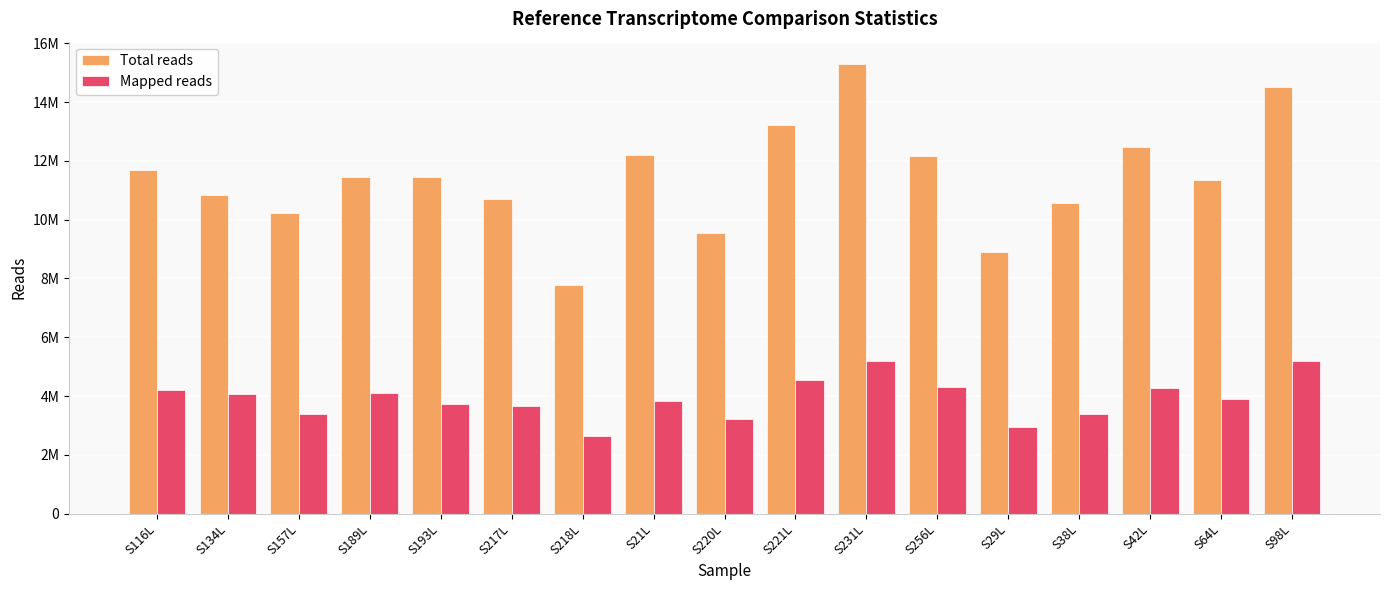

Rank the series by their maximum value, from highest to lowest.

Total reads, Mapped reads